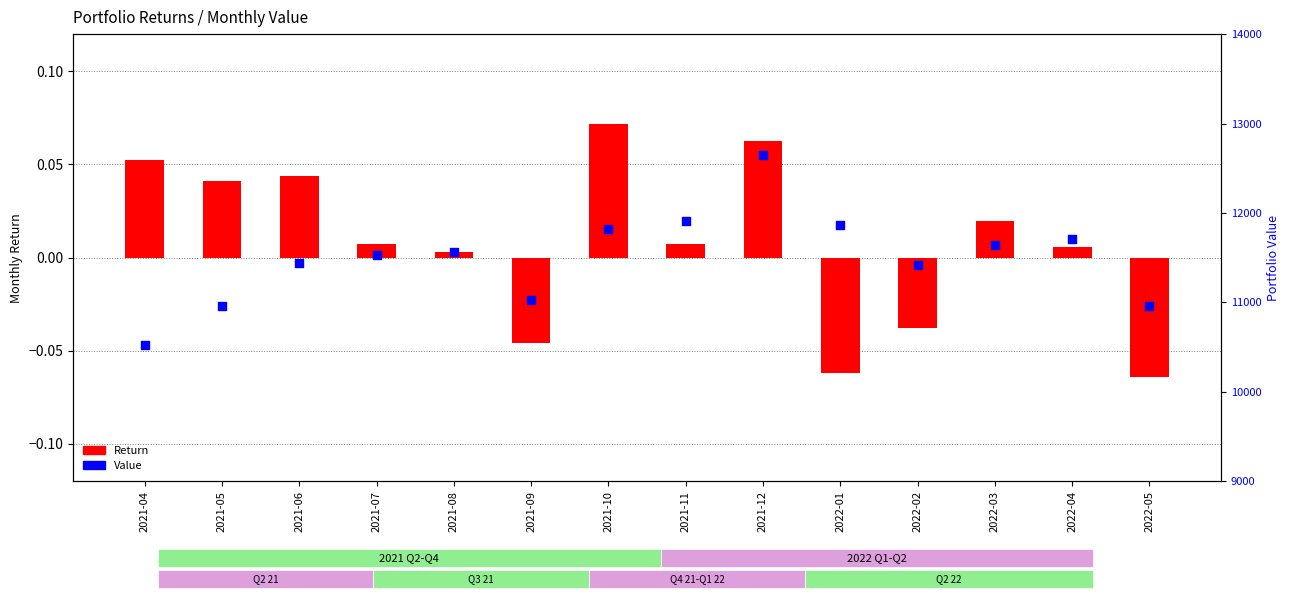

Which series contains the lowest Y value?

Return